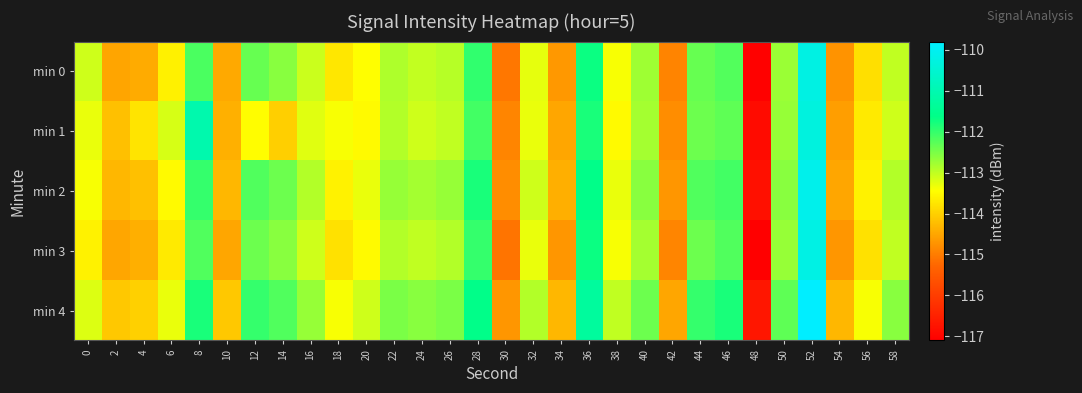

Which category has the highest value across all series?

52